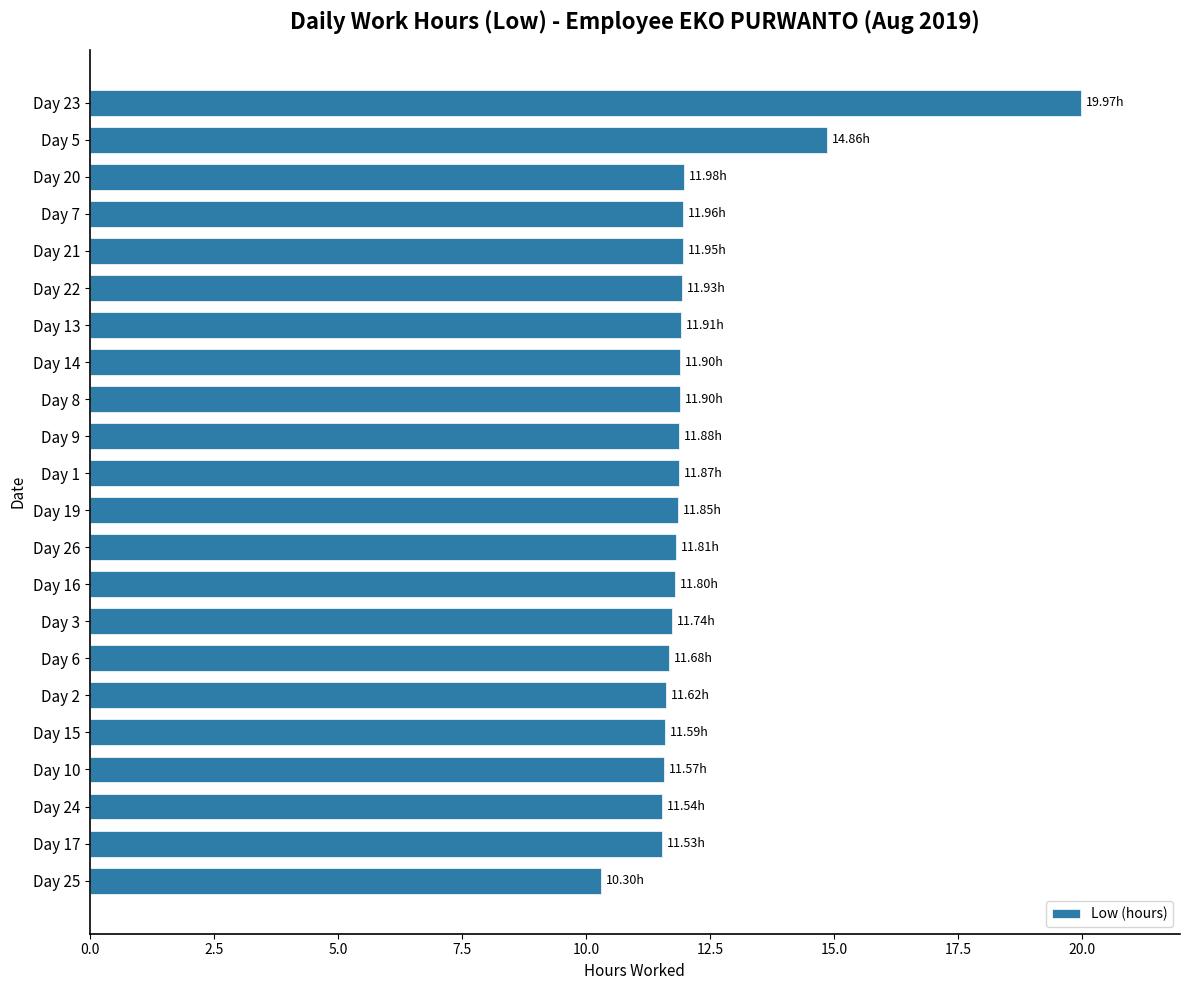

What is the difference between the second highest and minimum values?

4.6